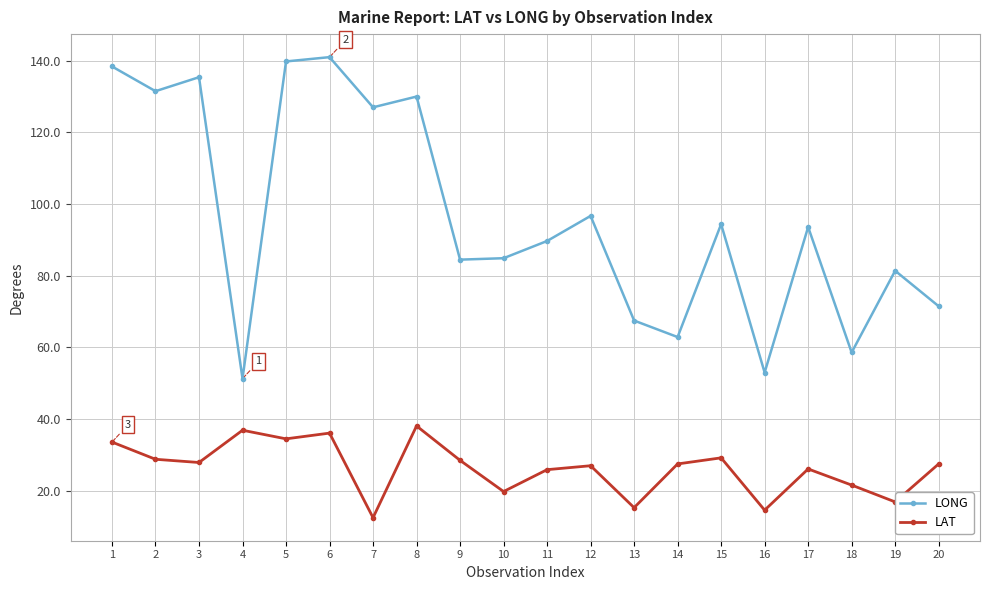

Rank the series at 3 from highest to lowest value.

LONG, LAT